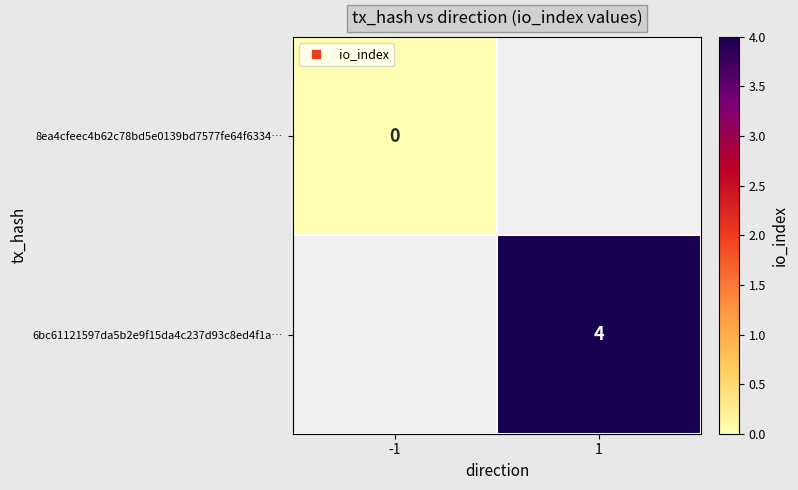

Which category has the lowest value across all series?

-1